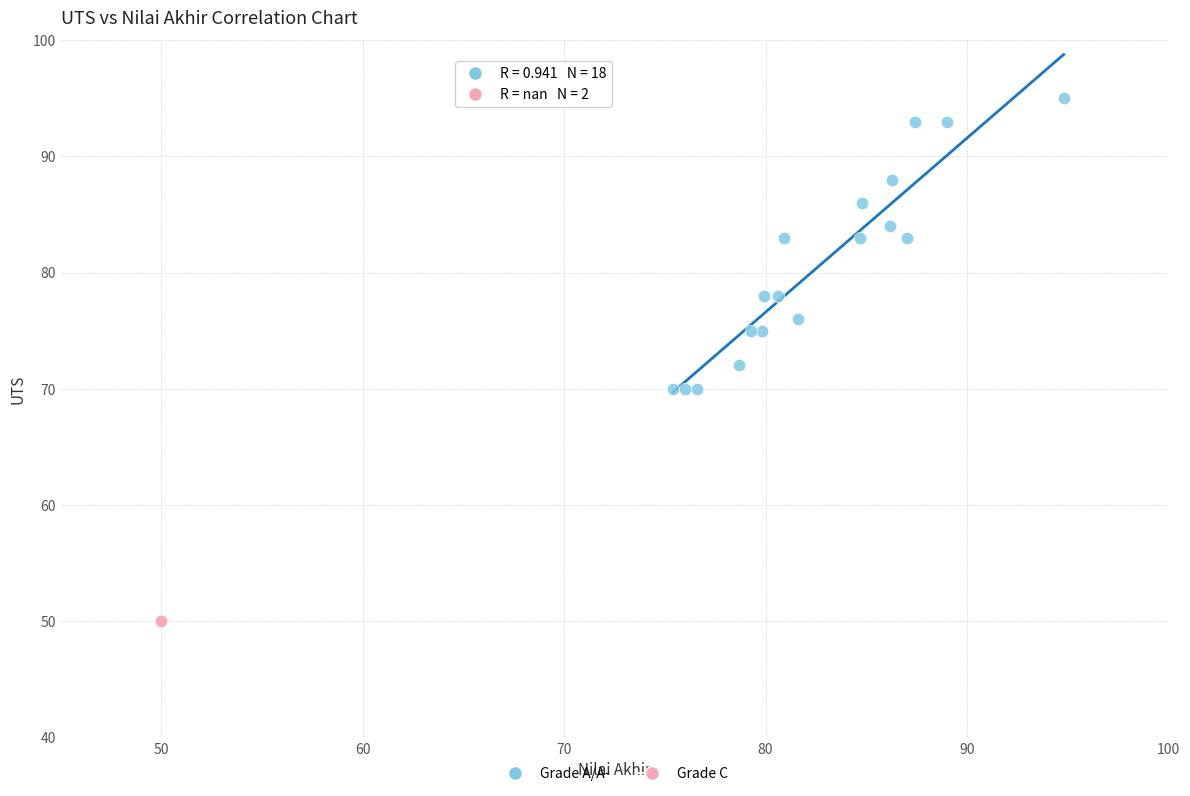

Which series contains the highest Y value?

Grade A/A-